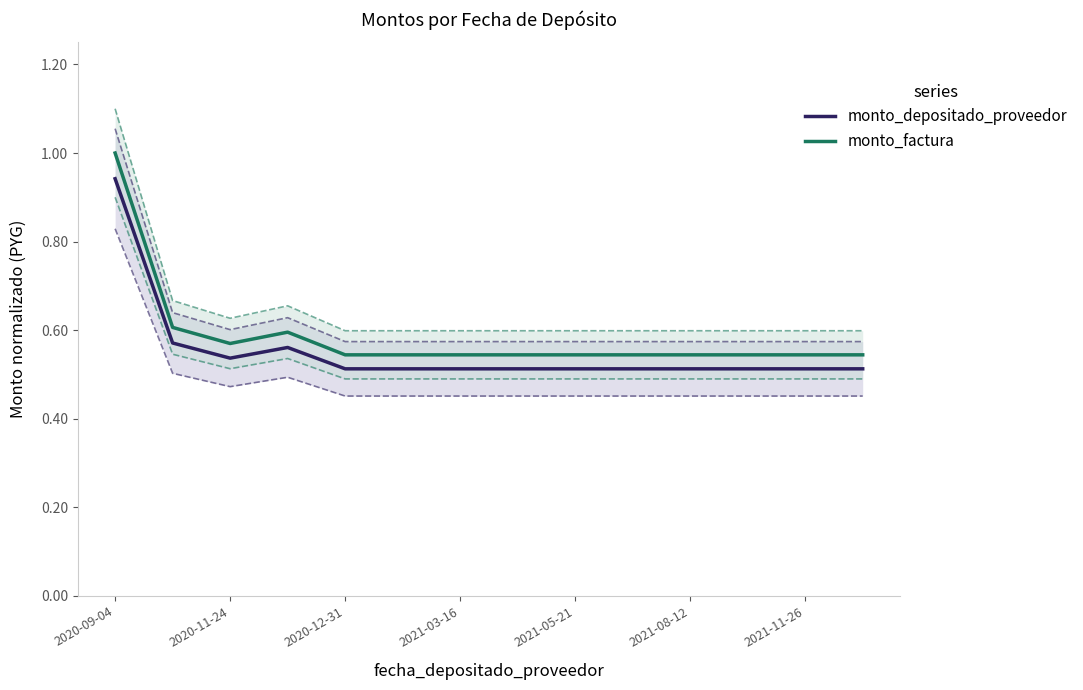

At how many categories does at least one series exceed 0?

14